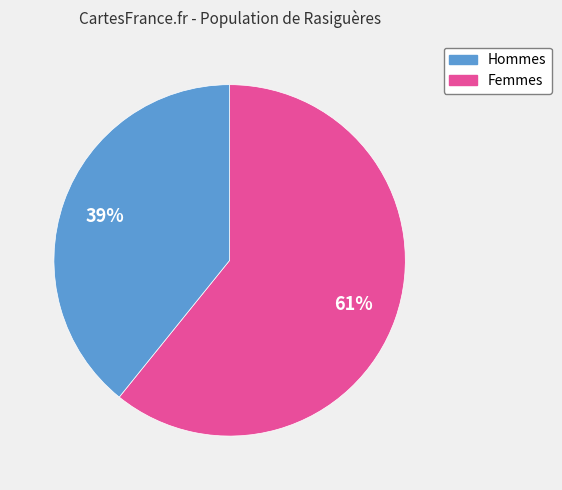

Is there any slice that represents more than half of the pie?

Yes